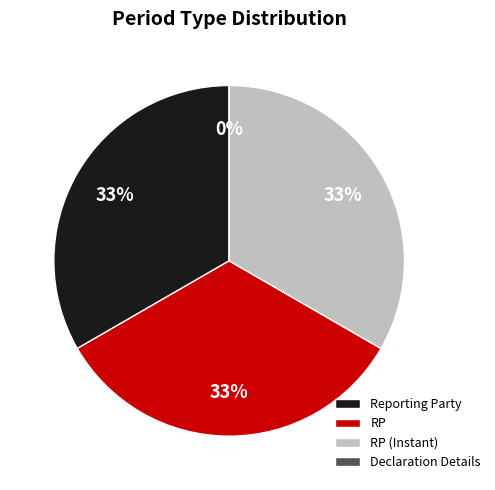

To the nearest percent, what is the difference between the largest and smallest slice percentages?

33%